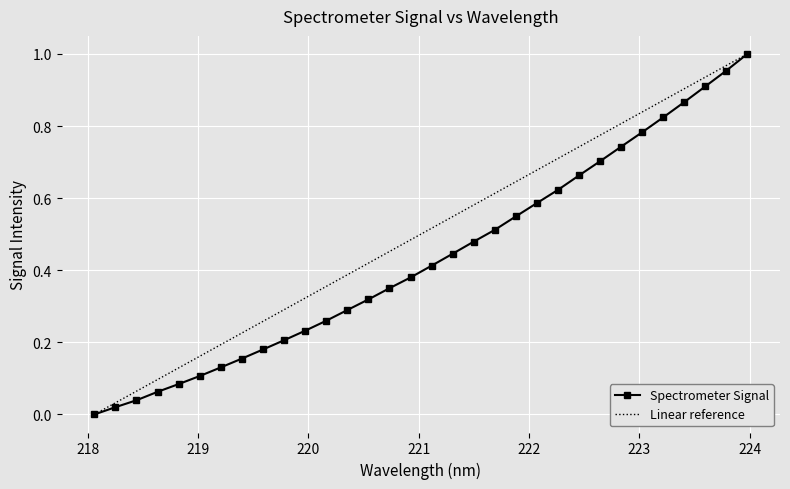

Reading left to right, extract all data points from this chart.

218.0596=0.0	218.2508=0.0	218.442=0.0	218.6332=0.1	218.8244=0.1	219.0156=0.1	219.2067=0.1	219.3979=0.2	219.589=0.2	219.7801=0.2	219.9712=0.2	220.1623=0.3	220.3533=0.3	220.5444=0.3	220.7354=0.4	220.9264=0.4	221.1174=0.4	221.3083=0.4	221.4993=0.5	221.6902=0.5	221.8812=0.5	222.0721=0.6	222.263=0.6	222.4538=0.7	222.6447=0.7	222.8355=0.7	223.0264=0.8	223.2172=0.8	223.408=0.9	223.5987=0.9	223.7895=1.0	223.9802=1.0